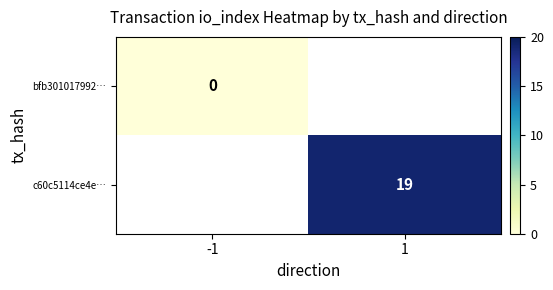

Is the value of bfb301017992… at -1 greater than the value of c60c5114ce4e… at 1?

No